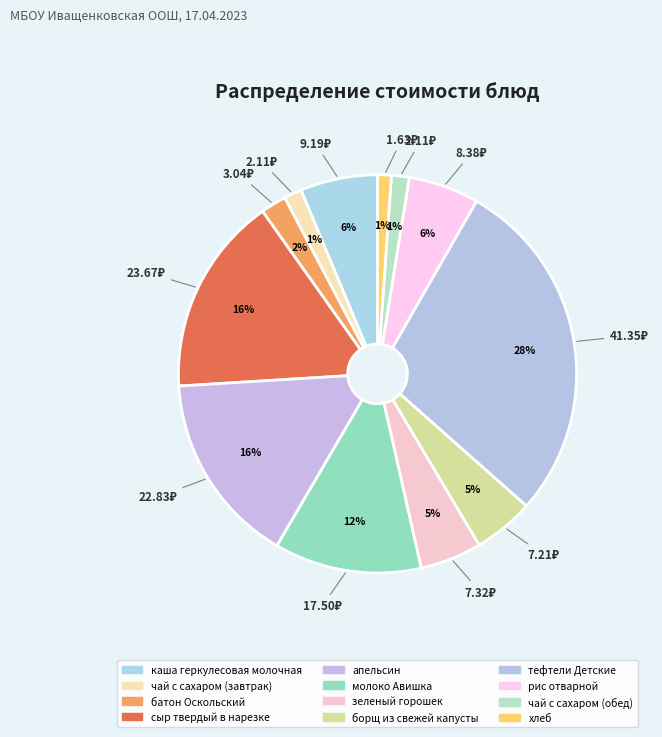

How many segments does this pie chart have?

12